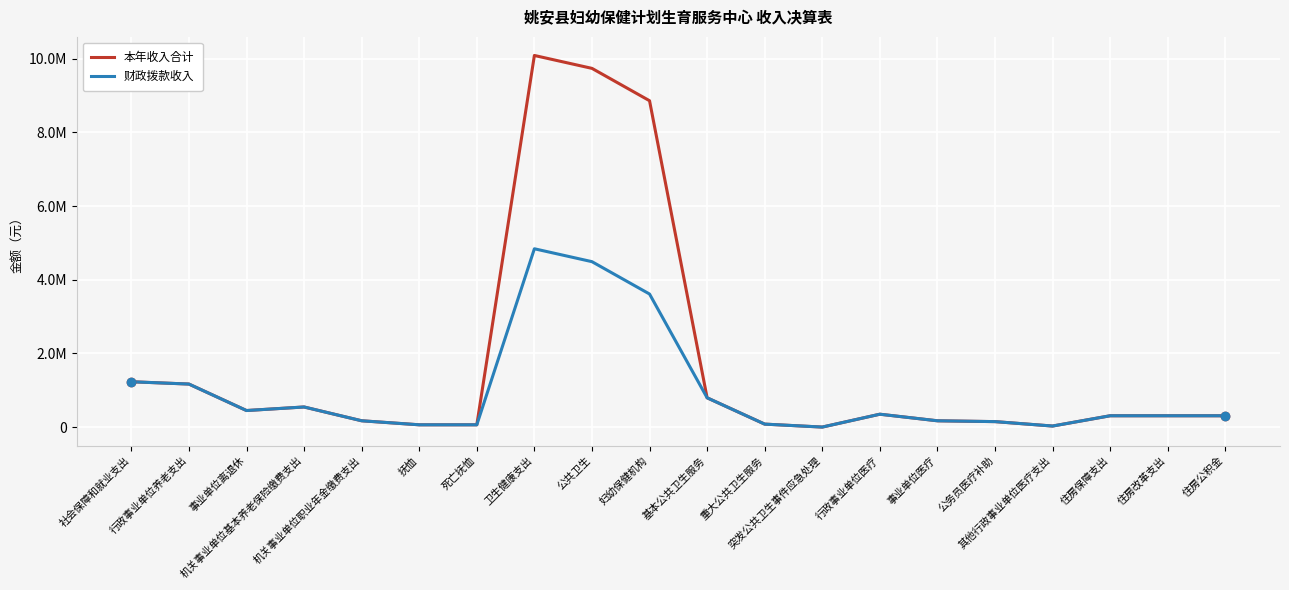

Which category has the lowest value across all series?

突发公共卫生事件应急处理